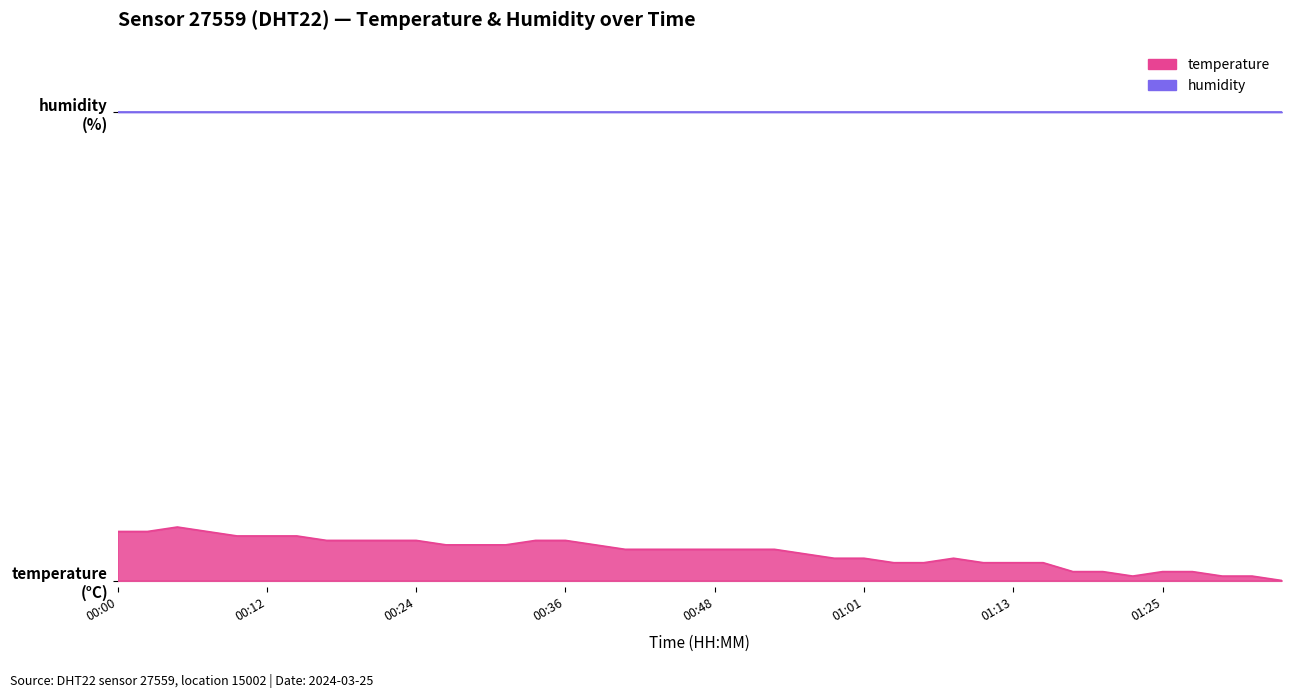

At which category does the data reach its first local peak?

00:05